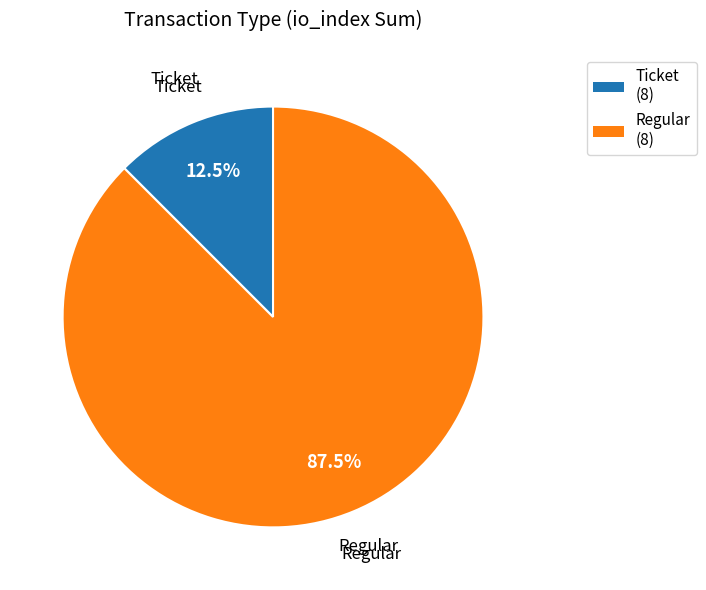

Is the sum of Regular and Ticket greater than half?

Yes